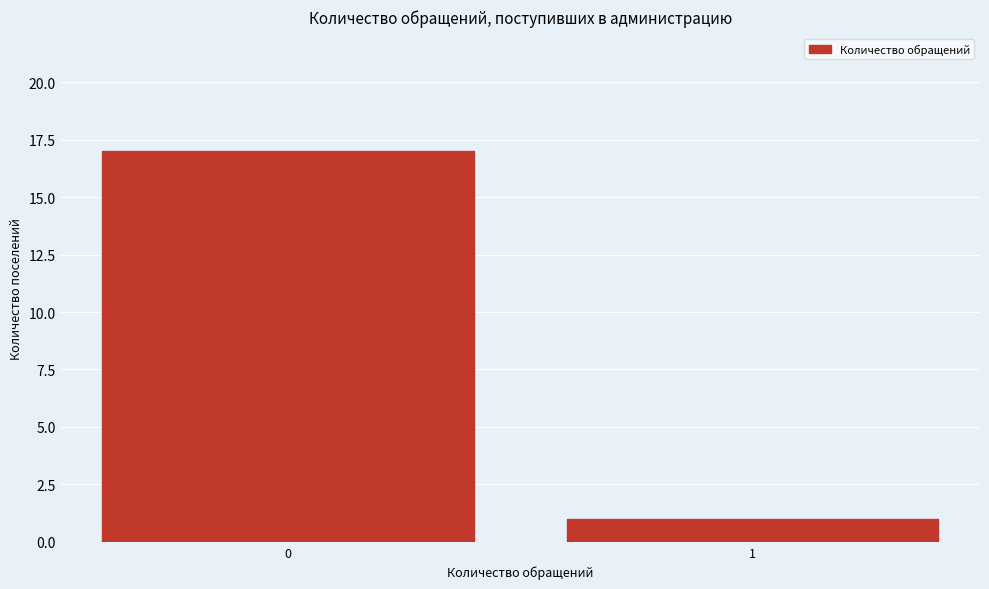

Reading left to right, list all the values displayed in this chart.

17	1